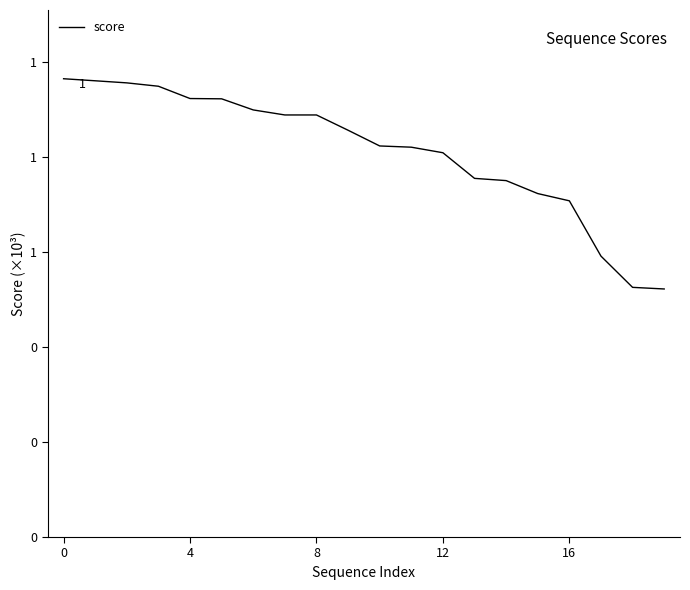

Reading right to left, transcribe all the data shown in this chart.

522.6	526.0	591.8	708.3	723.6	750.9	755.6	809.6	821.3	823.9	857.0	889.2	889.2	899.8	923.2	923.8	949.7	956.8	961.2	965.5